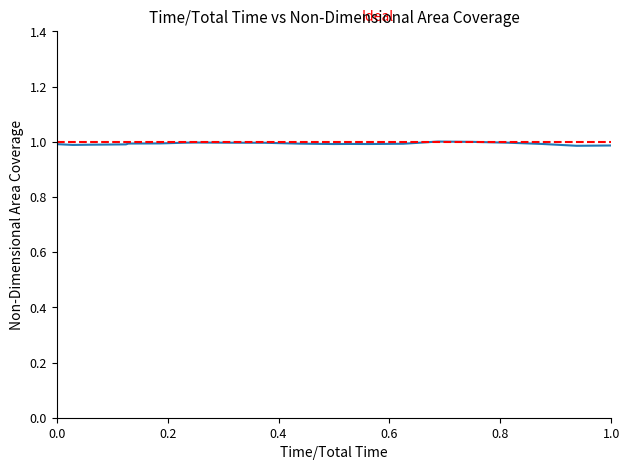

Reading left to right, what are all the values shown in this chart?

1.0	1.0	1.0	1.0	1.0	1.0	1.0	1.0	1.0	1.0	1.0	1.0	1.0	1.0	1.0	1.0	1.0	1.0	1.0	1.0	1.0